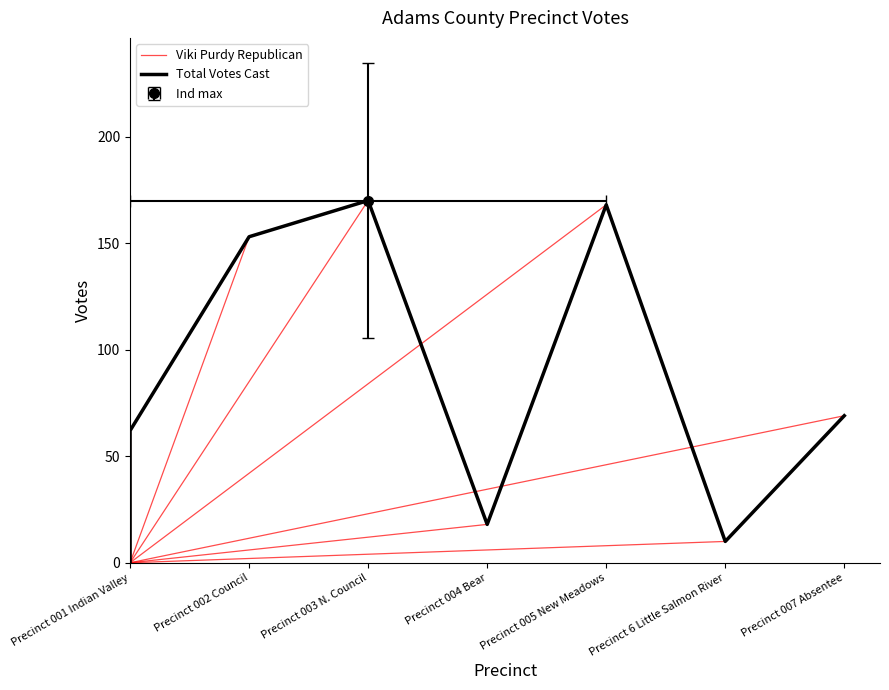

What is the sum of all Total Votes Cast values?

650